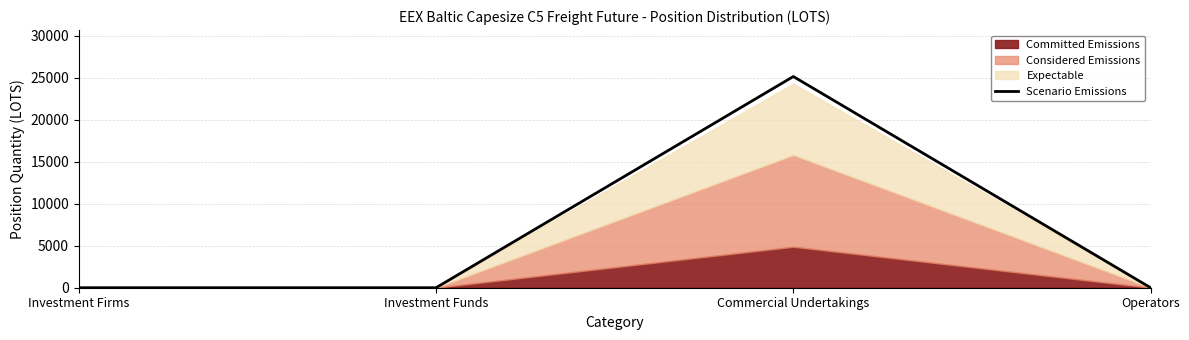

What is the maximum value shown in the chart?

25150